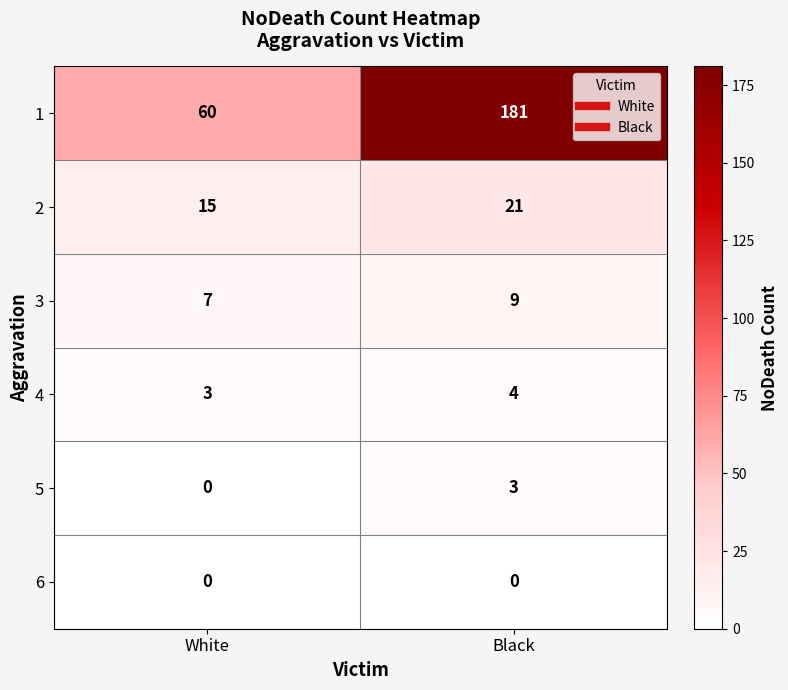

The value of 2 at Black is 31. True or false?

False